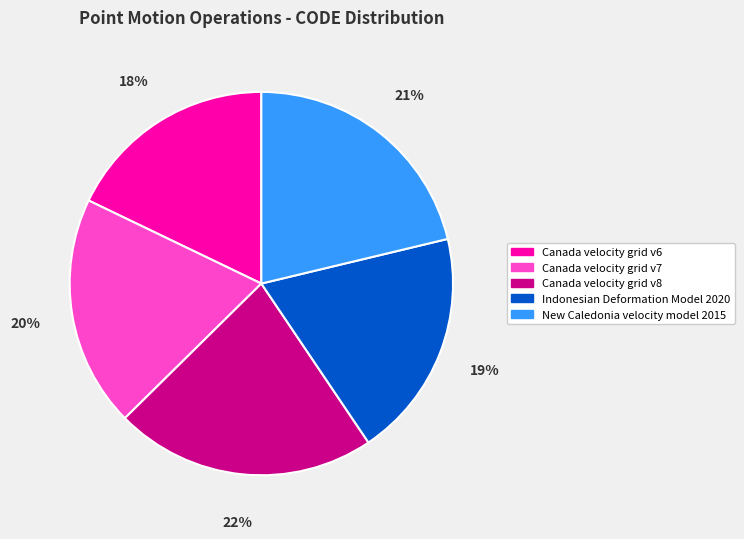

Does New Caledonia velocity model 2015 represent more than half of the total?

No